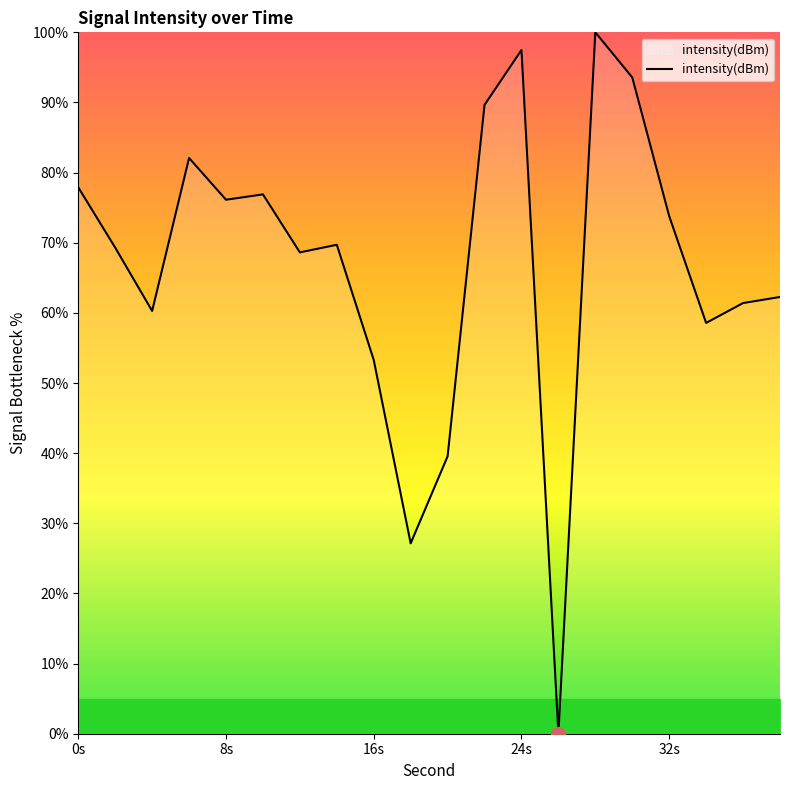

What is the maximum value shown in the chart?

100.0